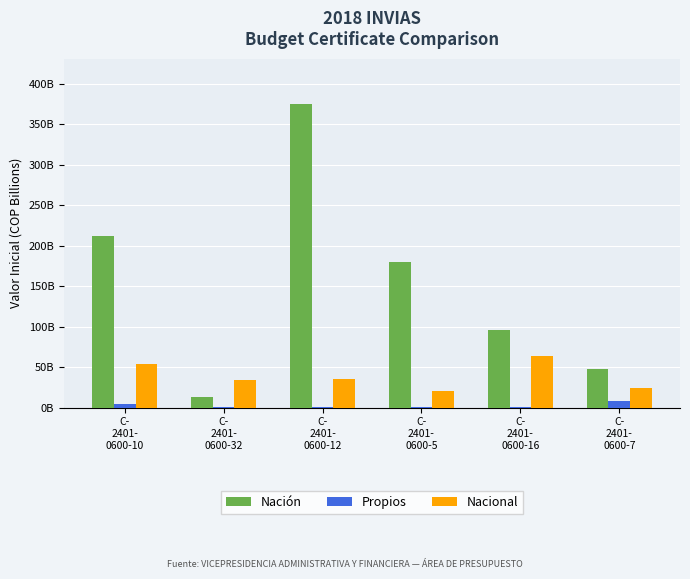

How many bars are there in total?

18